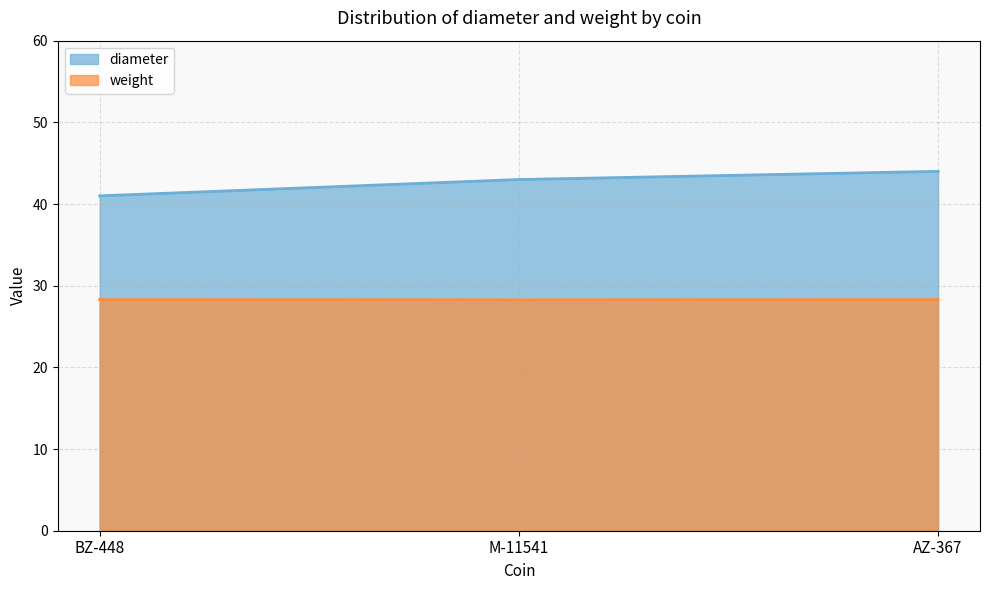

What is the total value across all series at AZ-367?

72.3